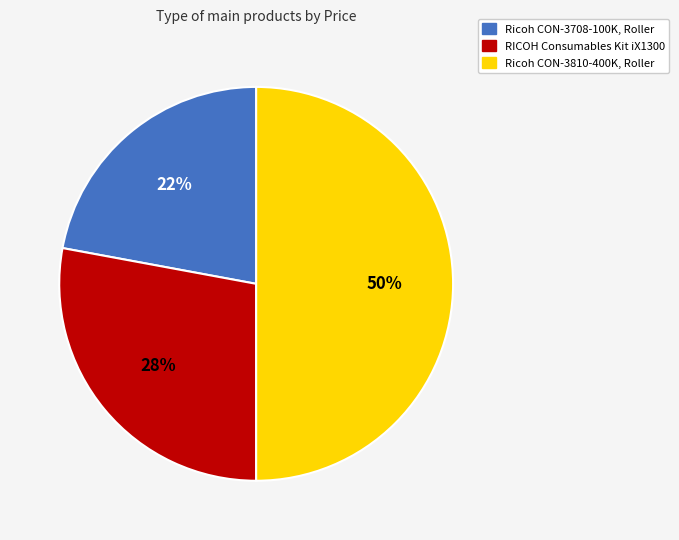

How many slices are in this pie chart?

3